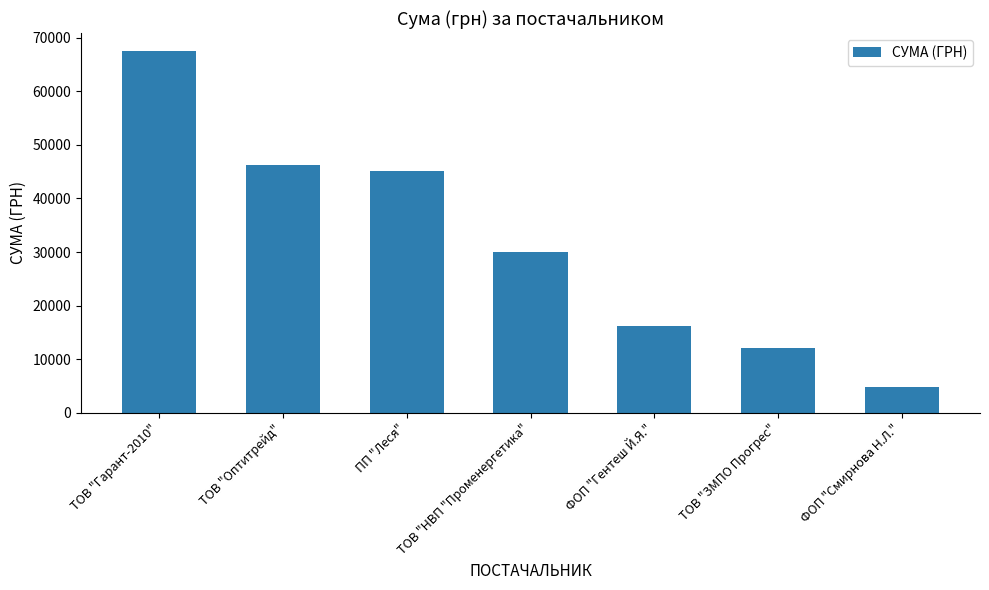

Read the value at ТОВ "Гарант-2010".

67499.4